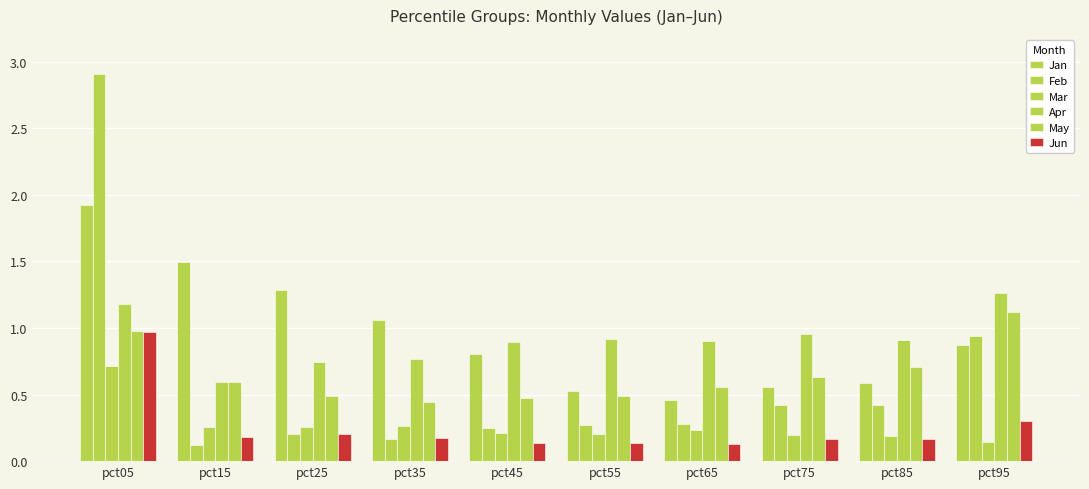

Count the Mar values in the range 0 to 1.

10